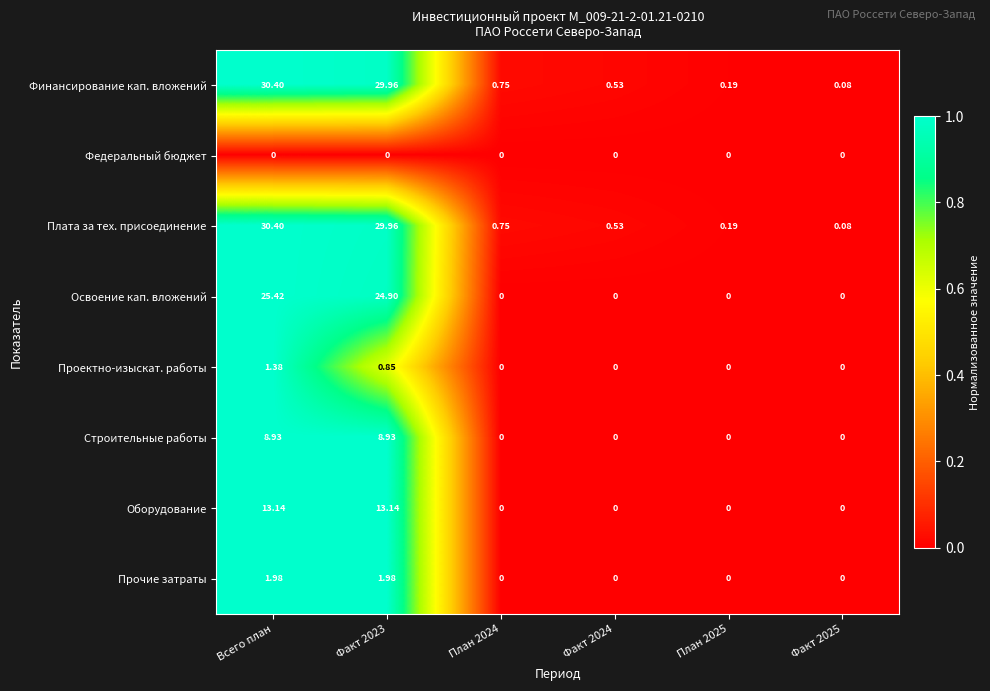

At which category is the sum across all series the highest?

Всего план